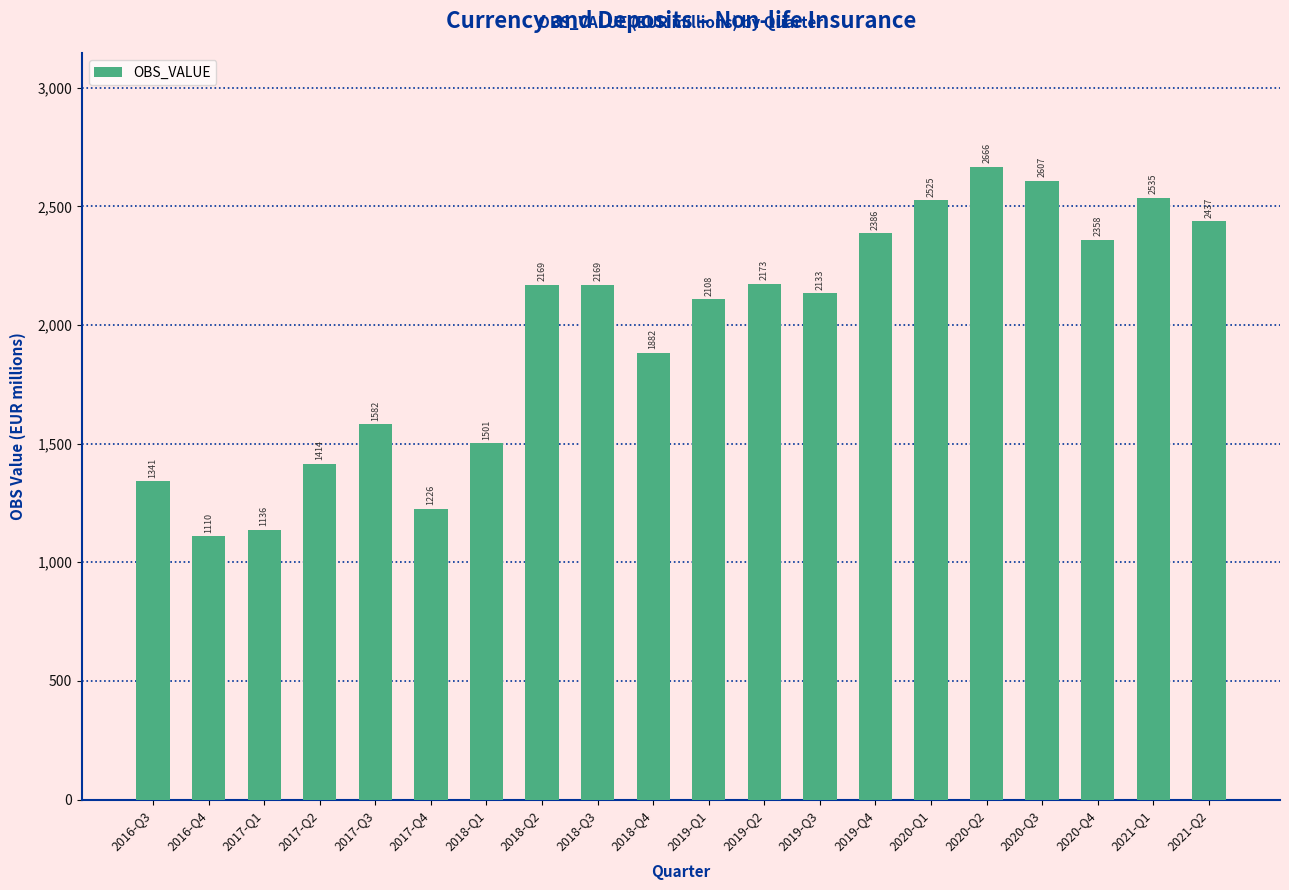

The value at 2018-Q4 is 787.1. True or false?

False